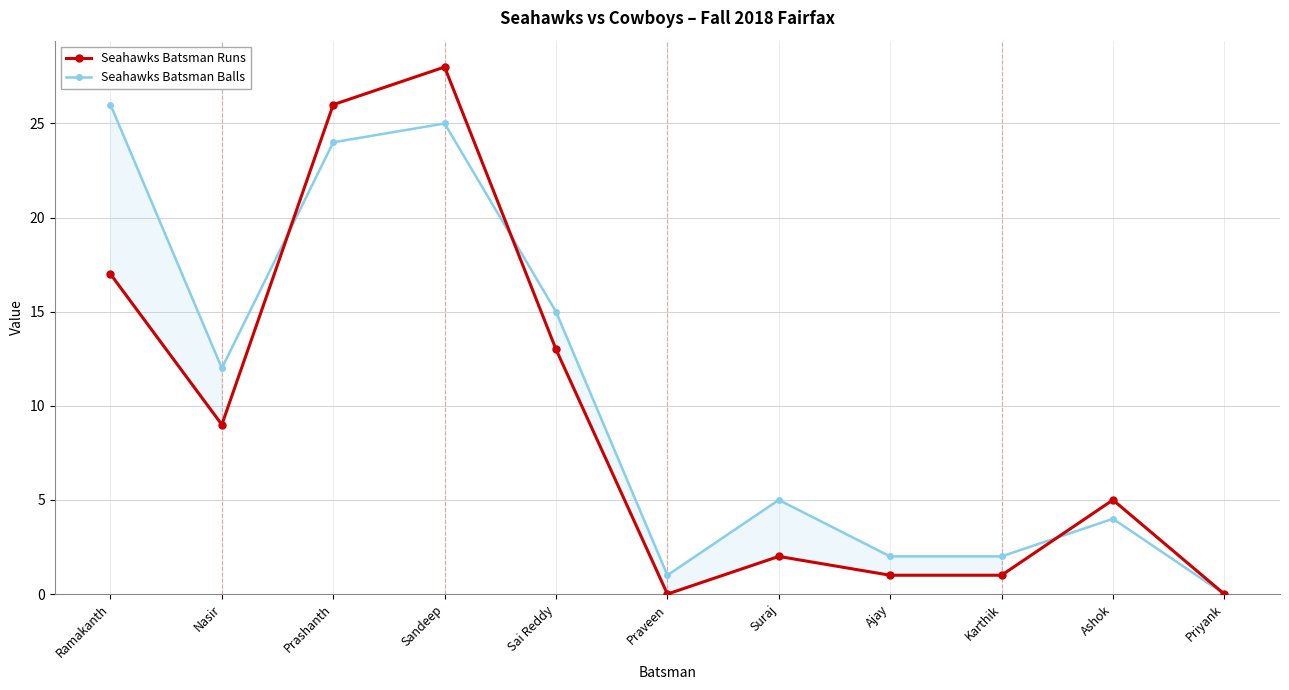

What is the difference between the maximum and second lowest values in the Seahawks Batsman Balls series?

25